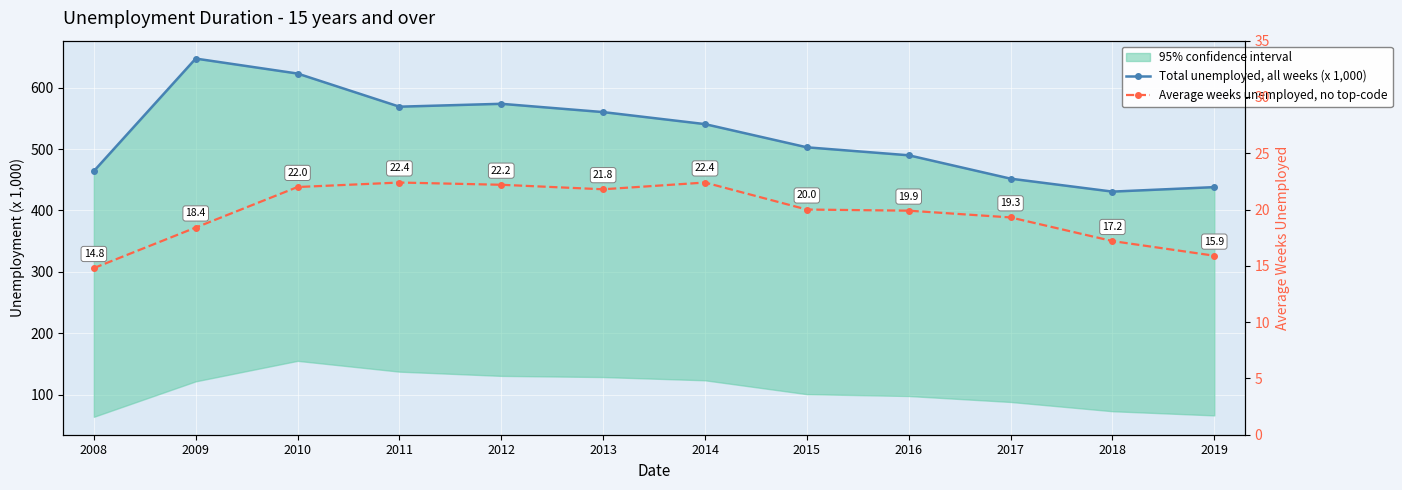

Which category has the highest value in the Average weeks unemployed, no top-code series?

2011